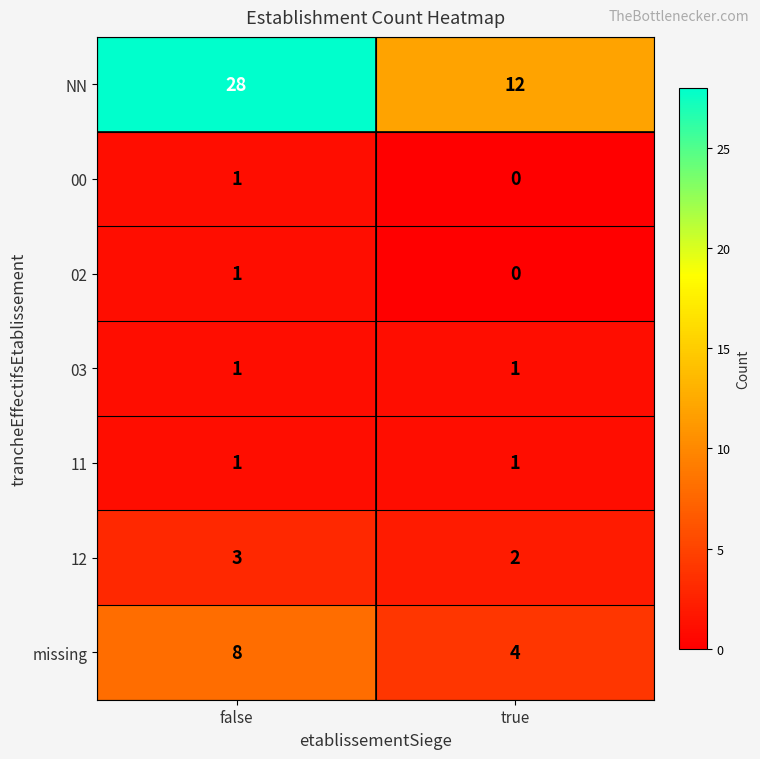

What is the difference between the maximum and minimum values in the NN series?

16